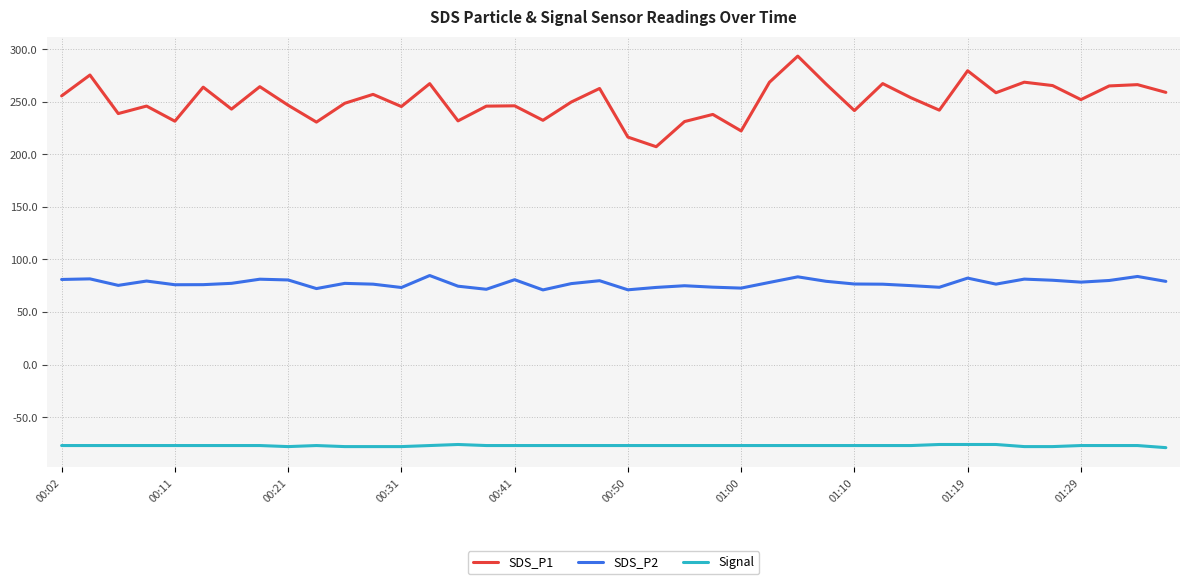

True or false: SDS_P2 and Signal intersect in this chart.

False